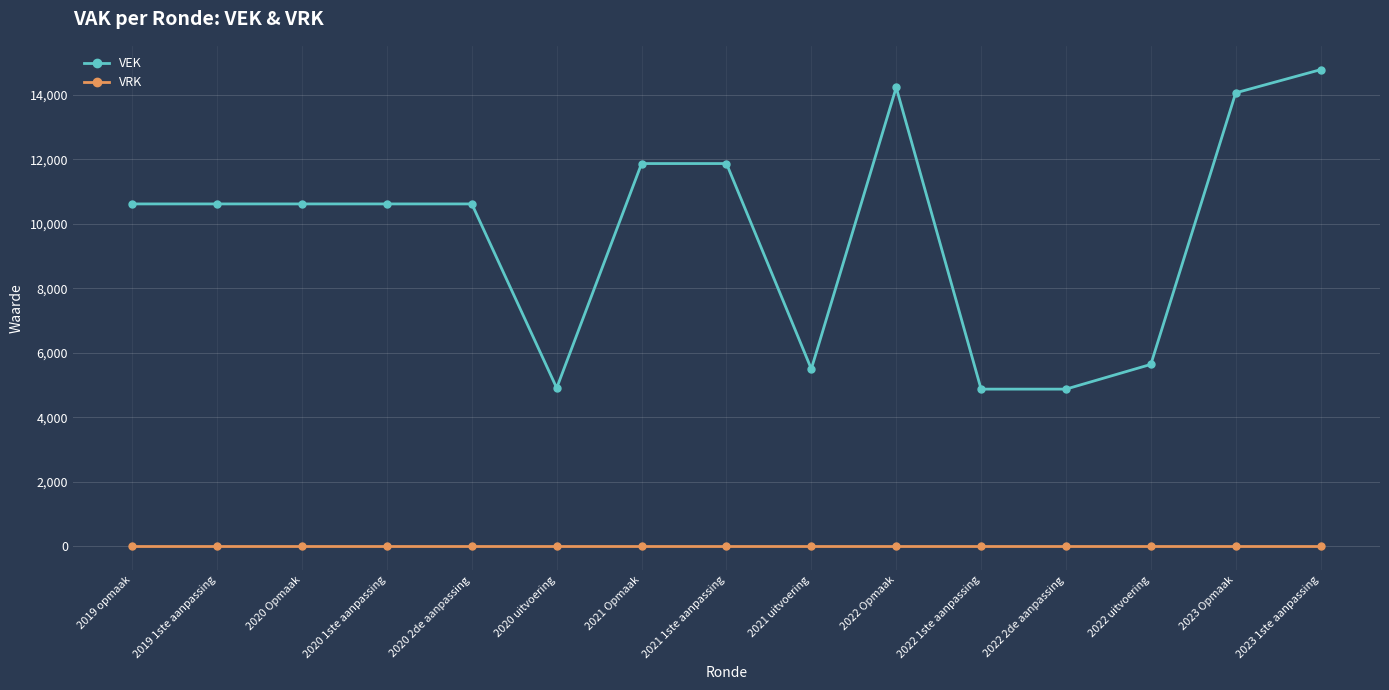

At how many categories does at least one series exceed 8771?

10